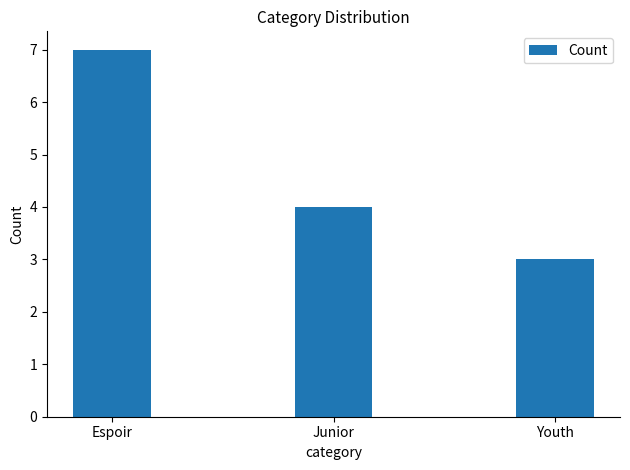

Reading left to right, extract all data points from this chart.

7	4	3